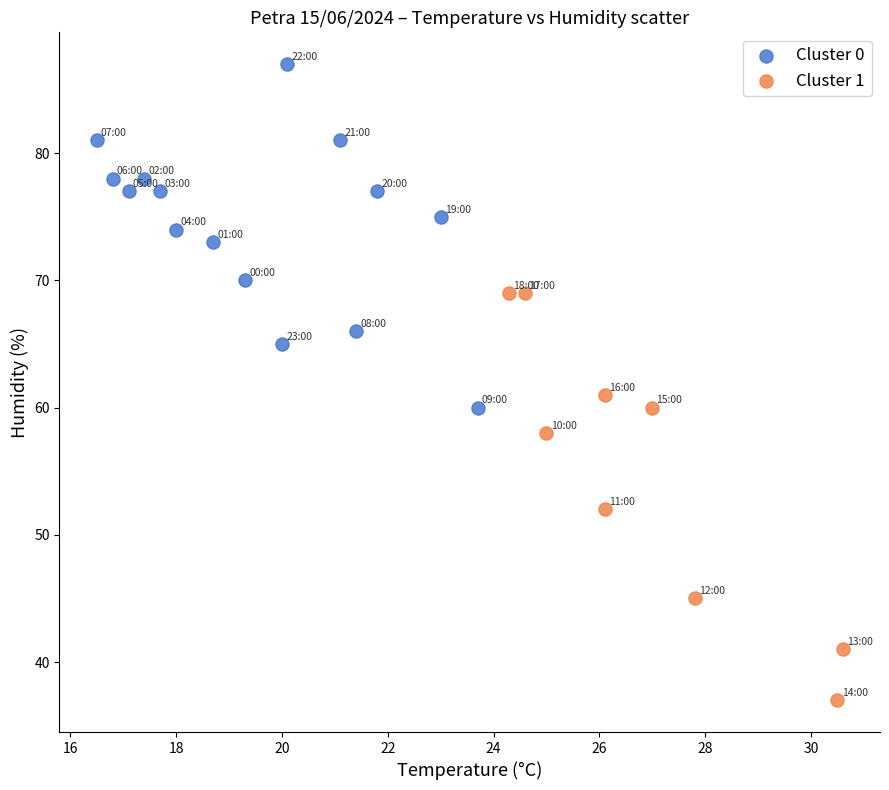

Which series has the largest Y range (max minus min)?

Cluster 1